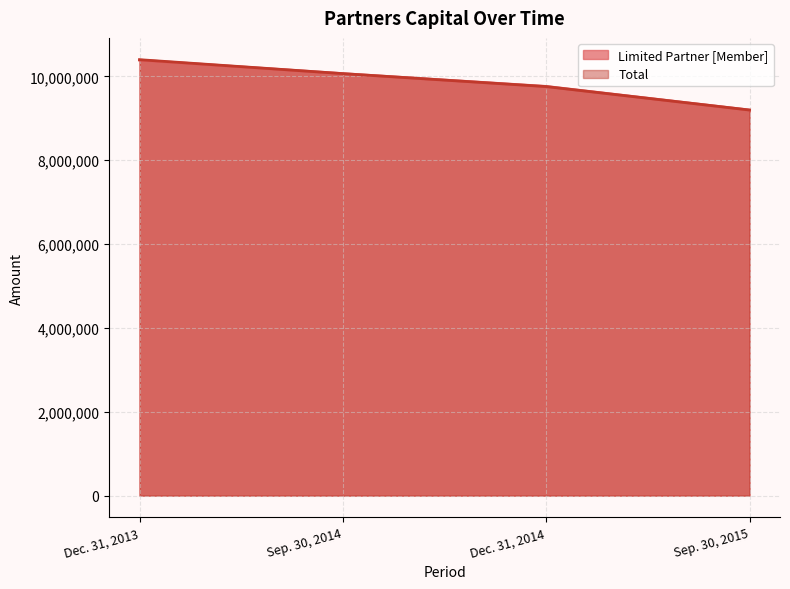

What is the value of the Limited Partner [Member] point at the 3rd from the left?

9762528